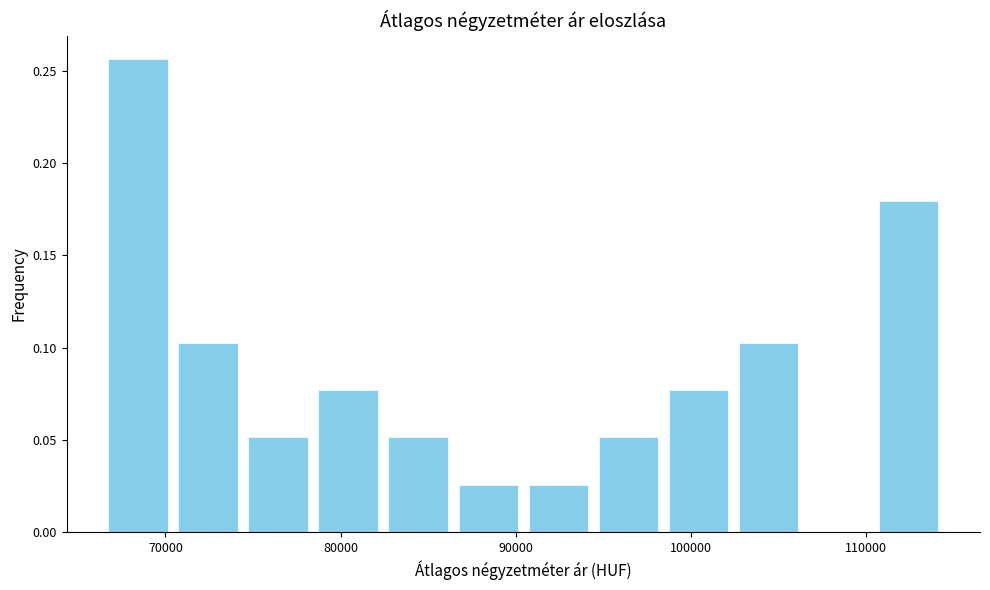

Reading left to right, transcribe this chart: for each bar, give the range it covers on the x-axis and its height. Neither the bar edges nor the heights are printed on the chart, so give them approximately, as read against the axes.

66000 to 70000: 0.255
70000 to 74000: 0.105
74000 to 78000: 0.050
78000 to 82000: 0.075
82000 to 86000: 0.050
86000 to 90000: 0.025
90000 to 94000: 0.025
94000 to 98000: 0.050
98000 to 102000: 0.075
102000 to 106000: 0.105
106000 to 110000: 0
110000 to 114000: 0.180